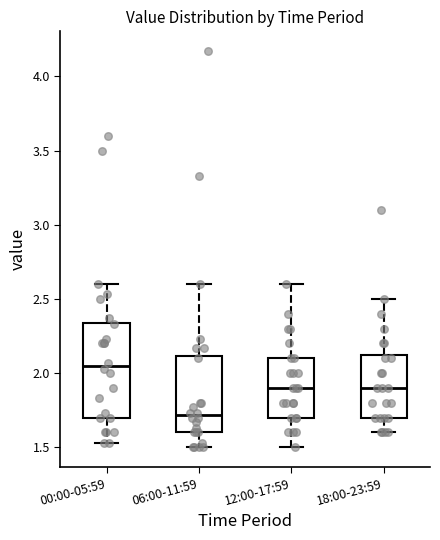

Reading left to right, read every box against the y-axis: the position of its median line, the range the box covers, and the ends of its whiskers. The values are not printed on the chart, so give them approximately, as read against the axis.

00:00-05:59: median 2.05, box 1.70 to 2.35, whiskers 1.55 to 2.60
06:00-11:59: median 1.70, box 1.60 to 2.10, whiskers 1.50 to 2.60
12:00-17:59: median 1.90, box 1.70 to 2.10, whiskers 1.50 to 2.60
18:00-23:59: median 1.90, box 1.70 to 2.15, whiskers 1.60 to 2.50